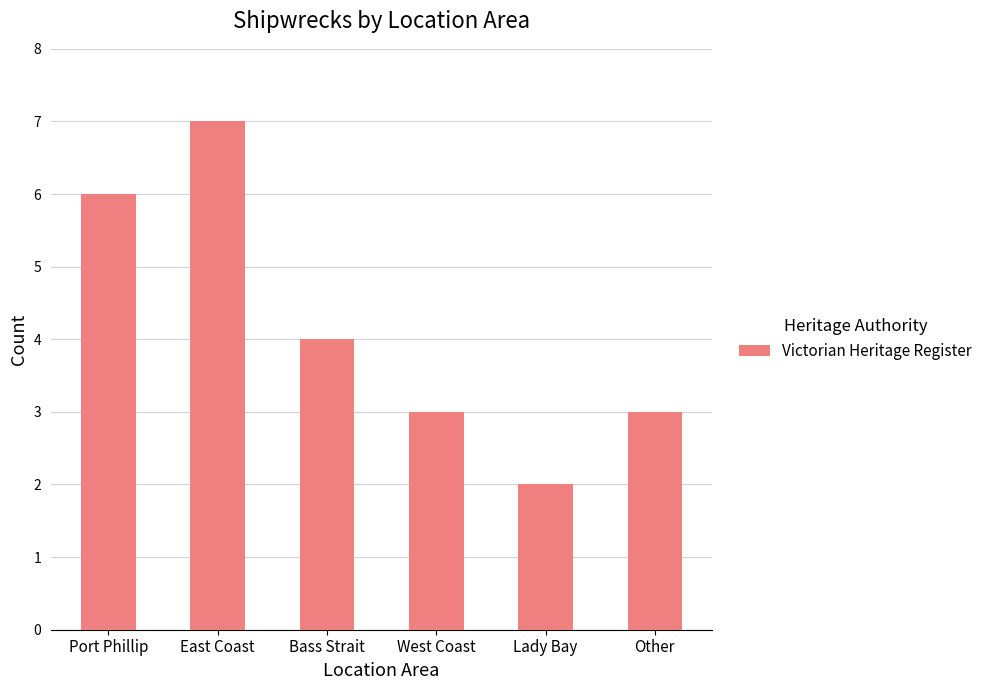

What is the average value?

4